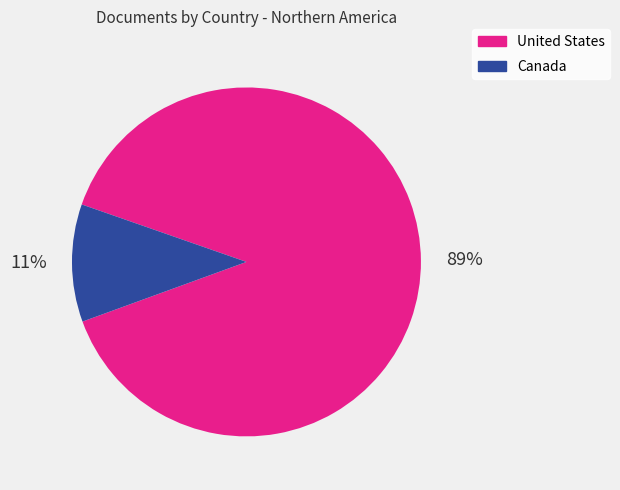

Combined, do Canada and United States account for over 50%?

Yes